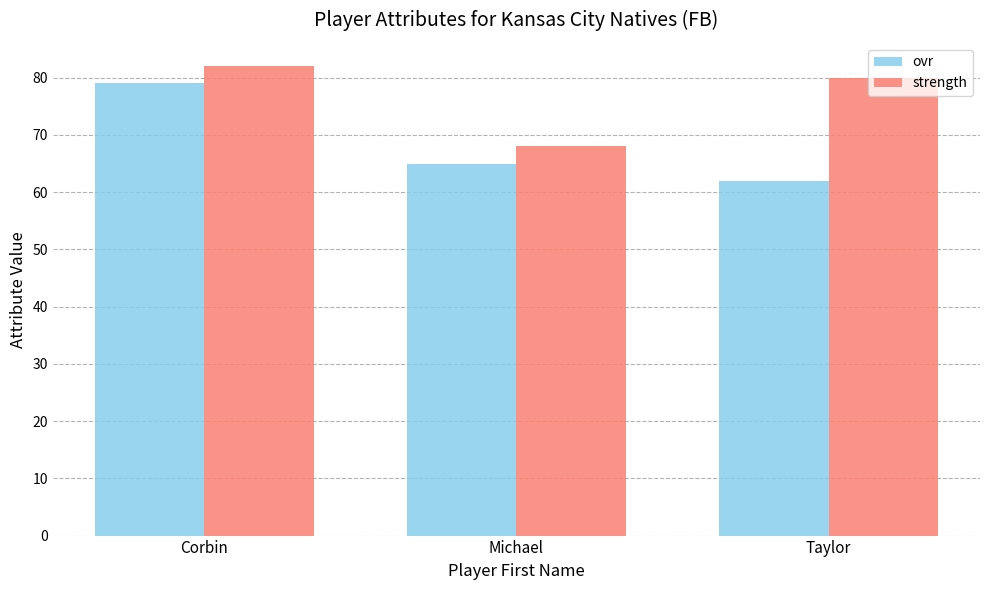

What are all the series names shown in the legend?

ovr, strength